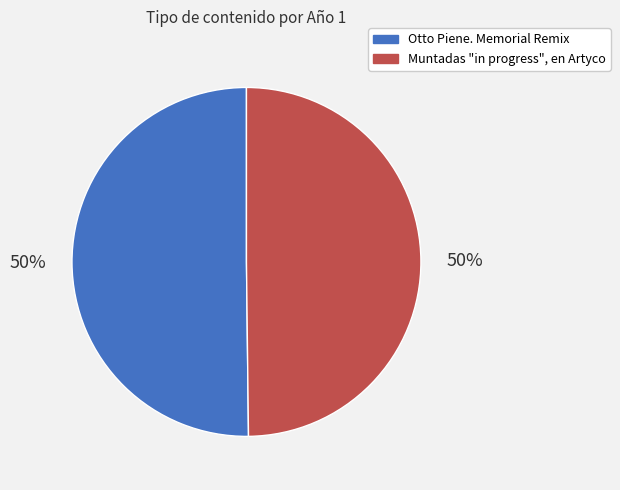

How many segments does this pie chart have?

2